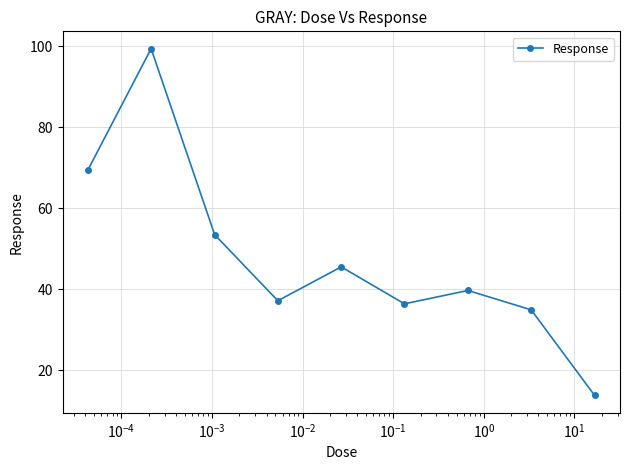

What is the greatest value displayed?

99.4